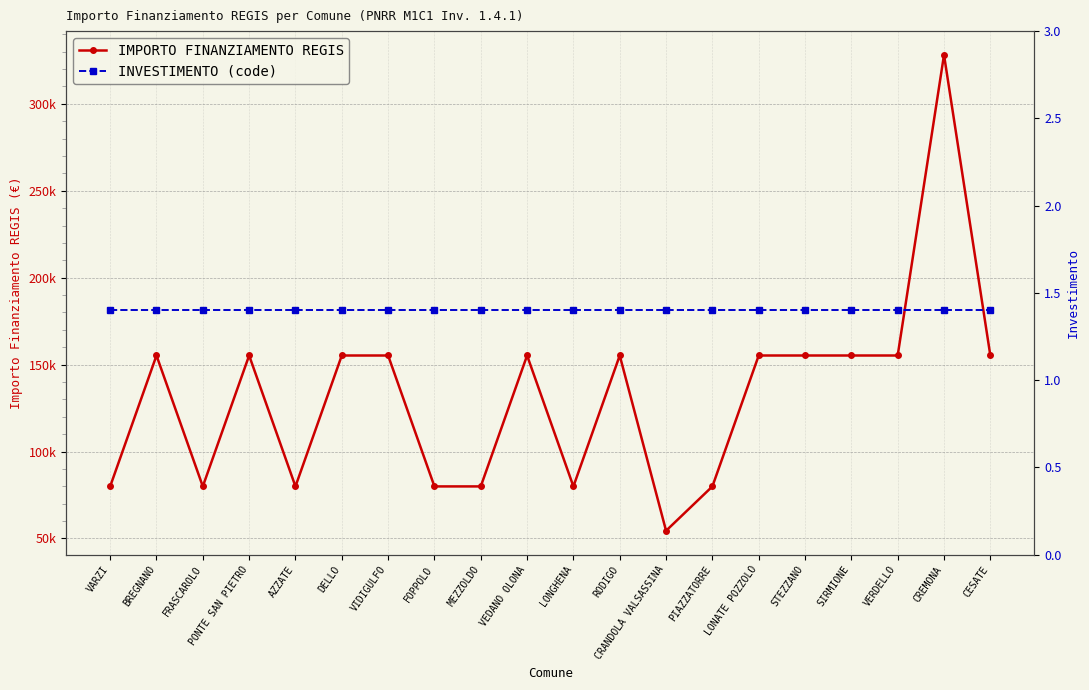

Is this an area chart (filled region under the line)?

No